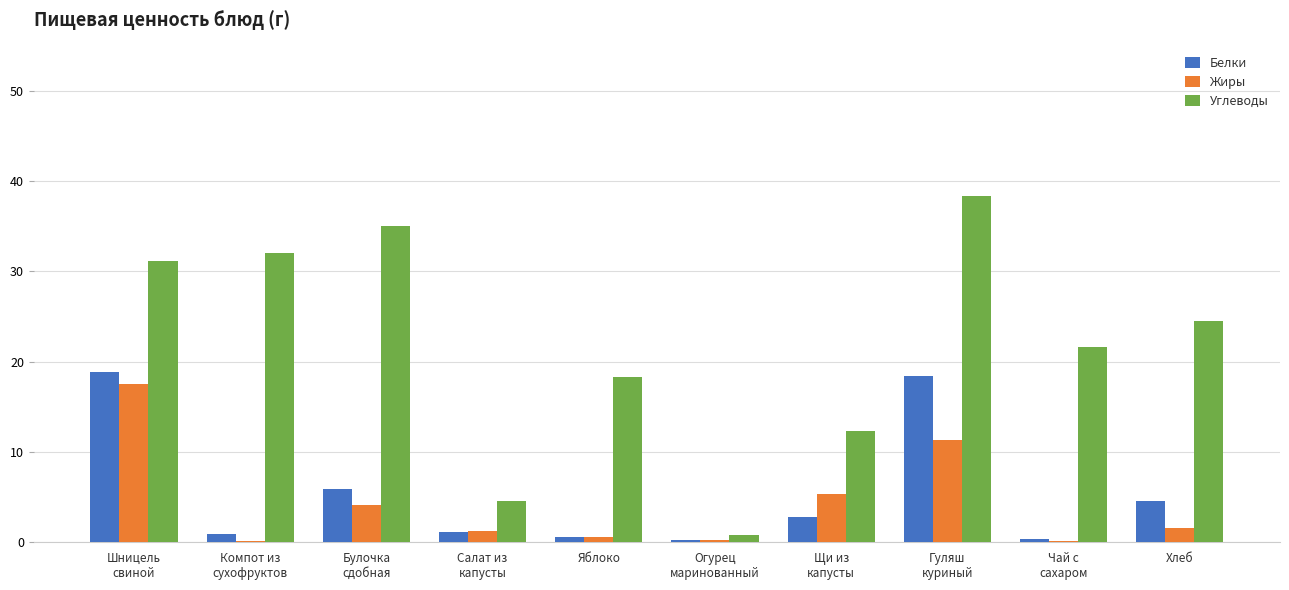

Which series has the largest total across all categories?

Углеводы